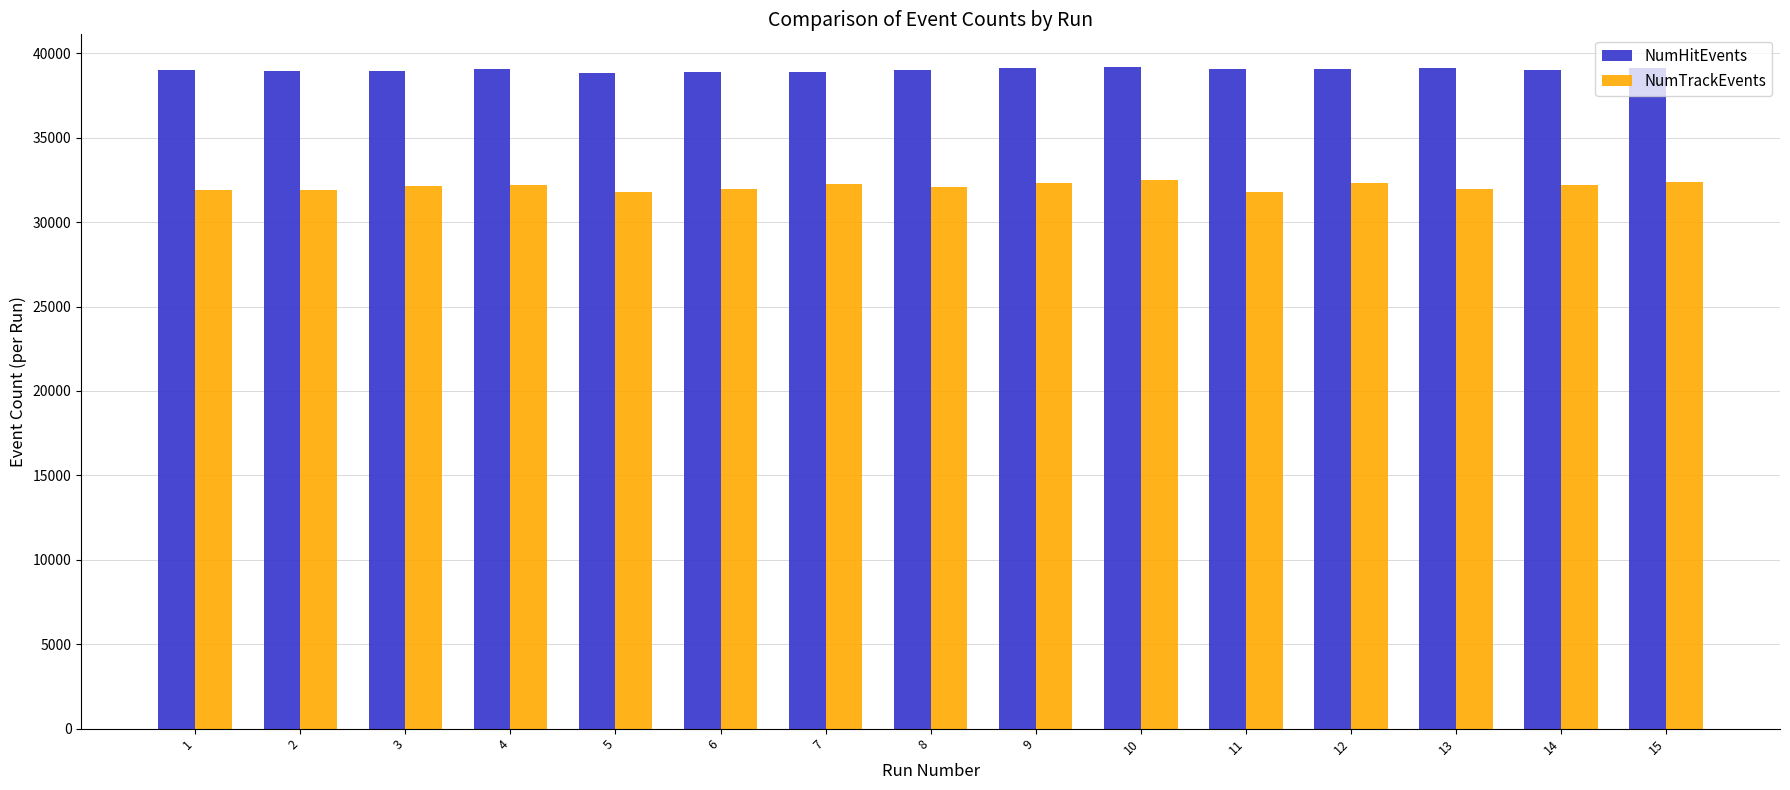

What is the value of the NumHitEvents bar at the 2nd from the left?

38979